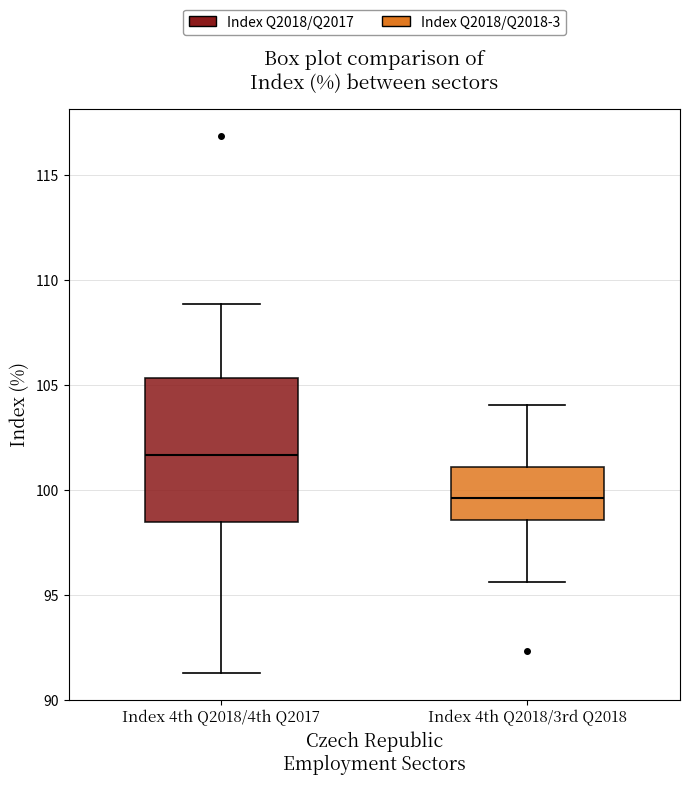

Which box has the lowest median line?

Index 4th Q2018/3rd Q2018